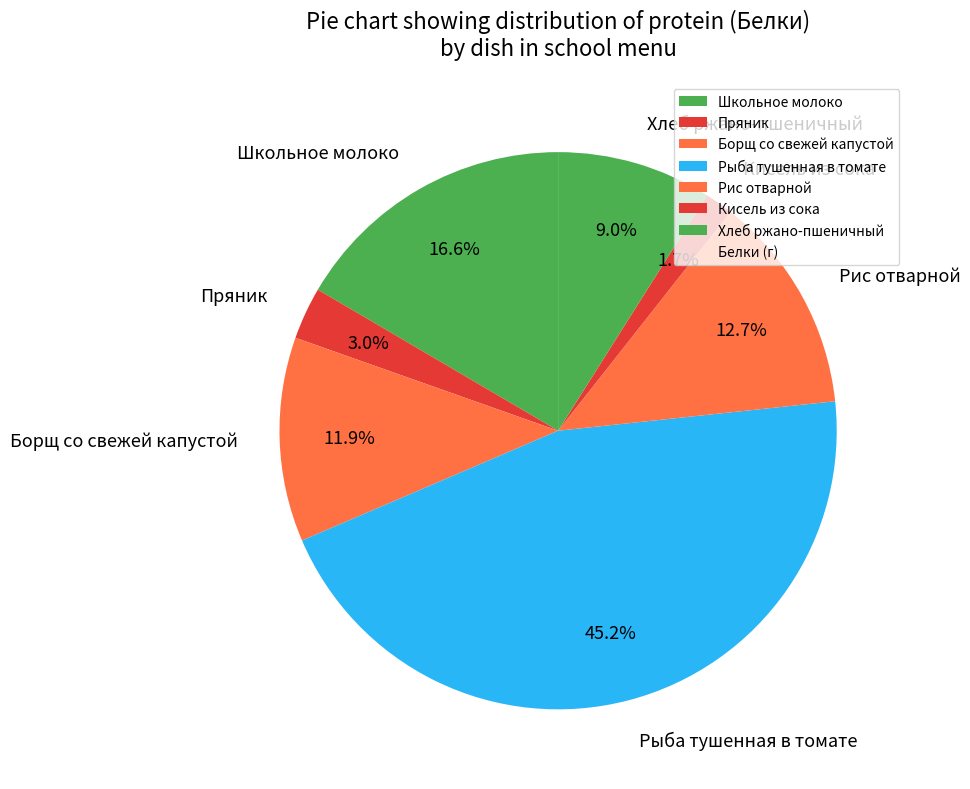

How many slices are in this pie chart?

7